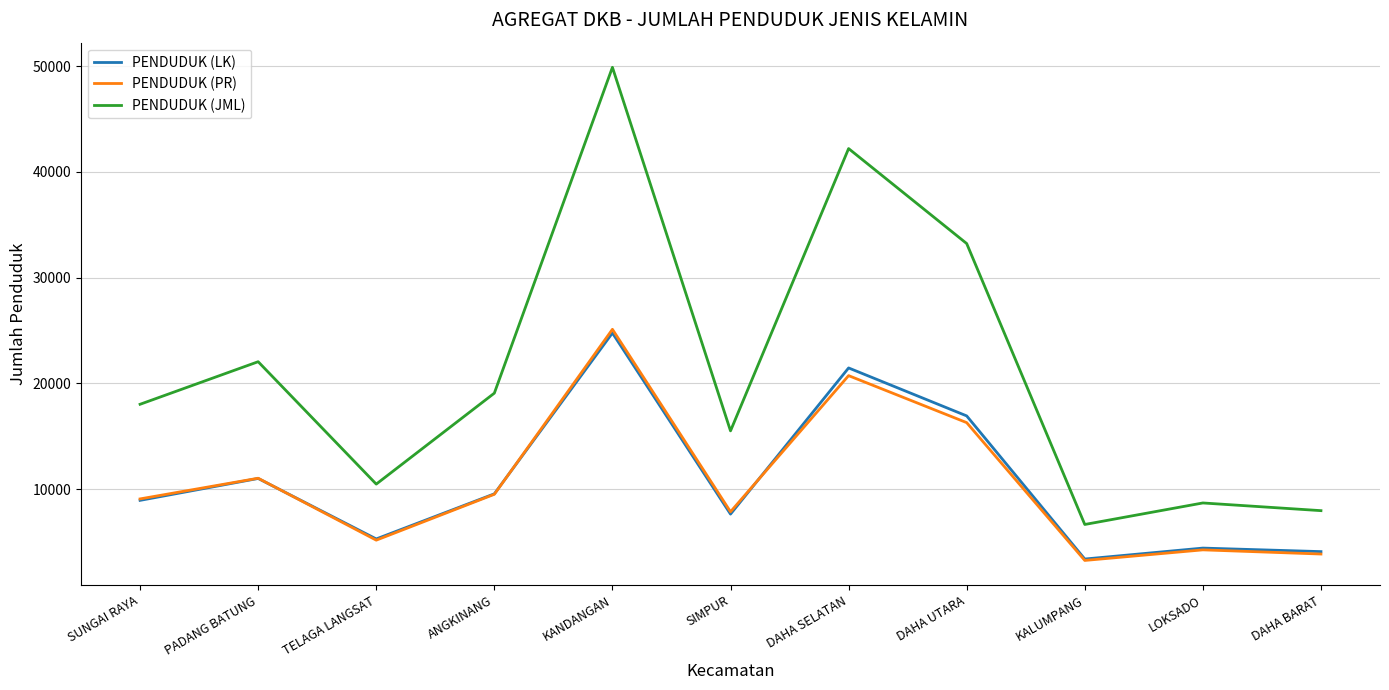

Between PADANG BATUNG and TELAGA LANGSAT, which series saw the biggest shift?

PENDUDUK (JML)